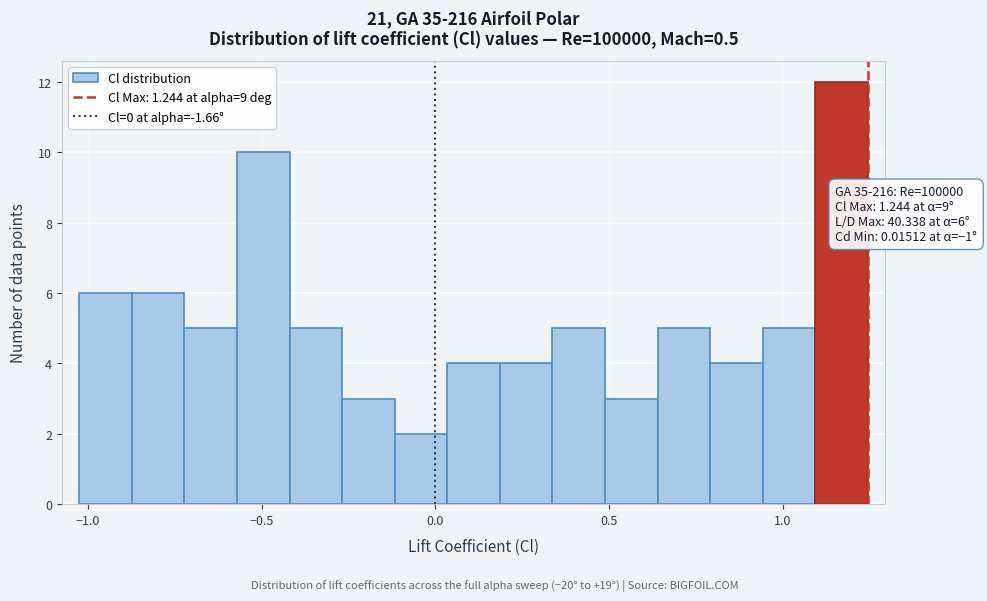

Read against the x-axis, roughly where is the centre of the tallest bar?

1.15